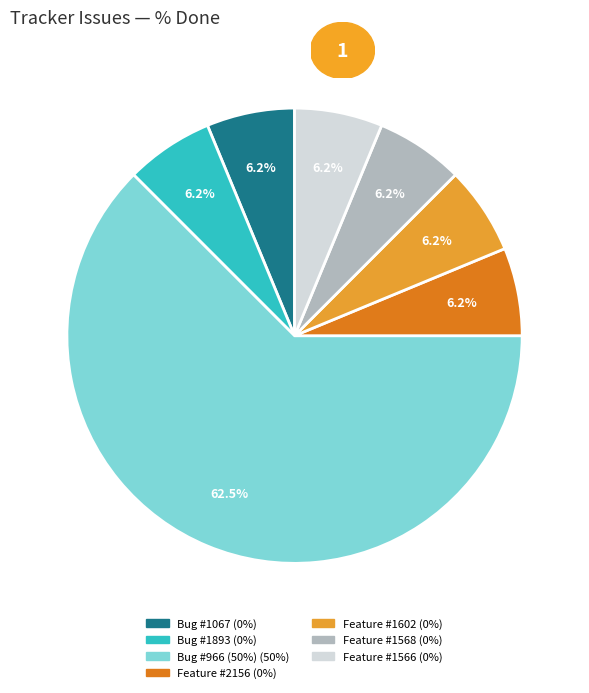

Is there a majority slice in this chart?

Yes